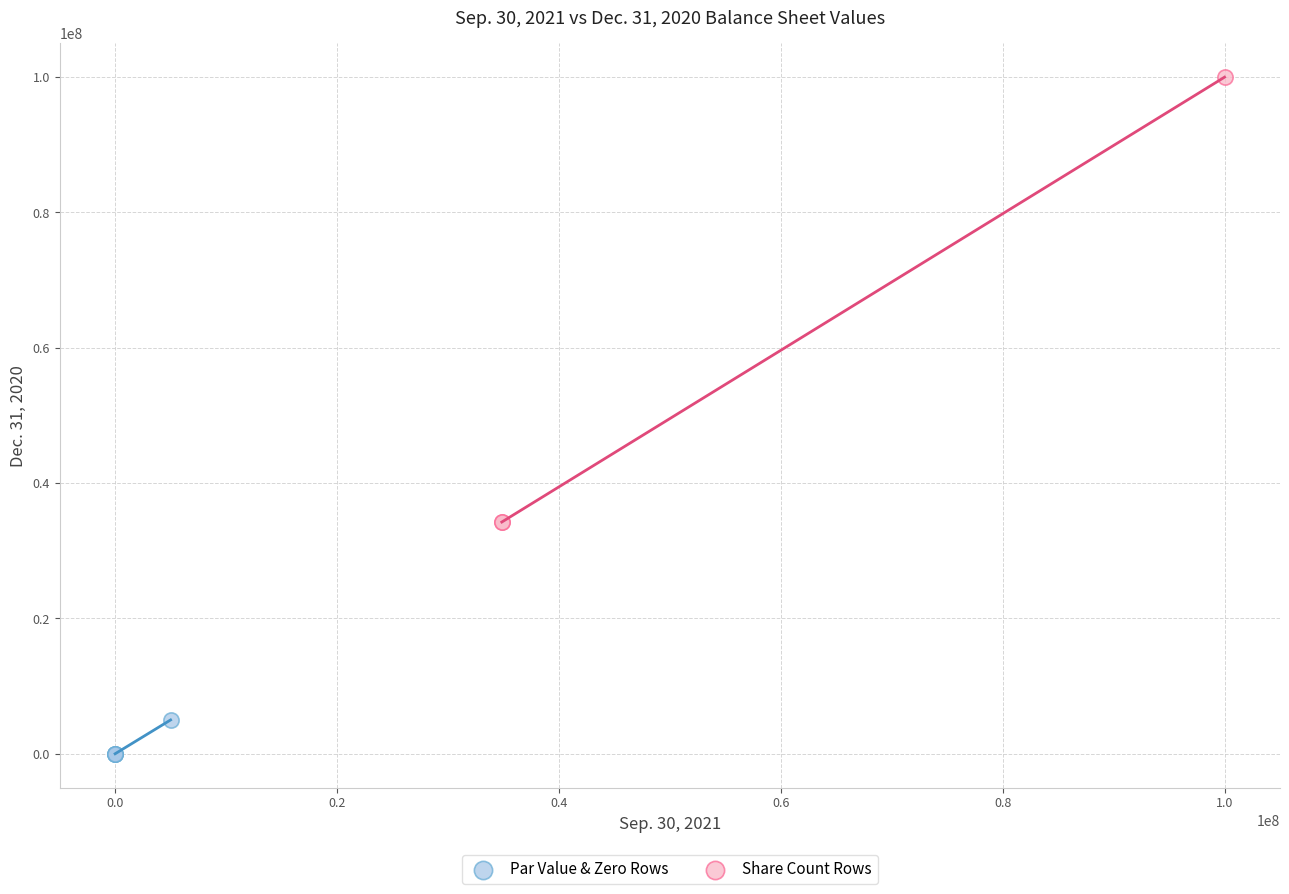

Which series has the widest spread of Y values?

Share Count Rows